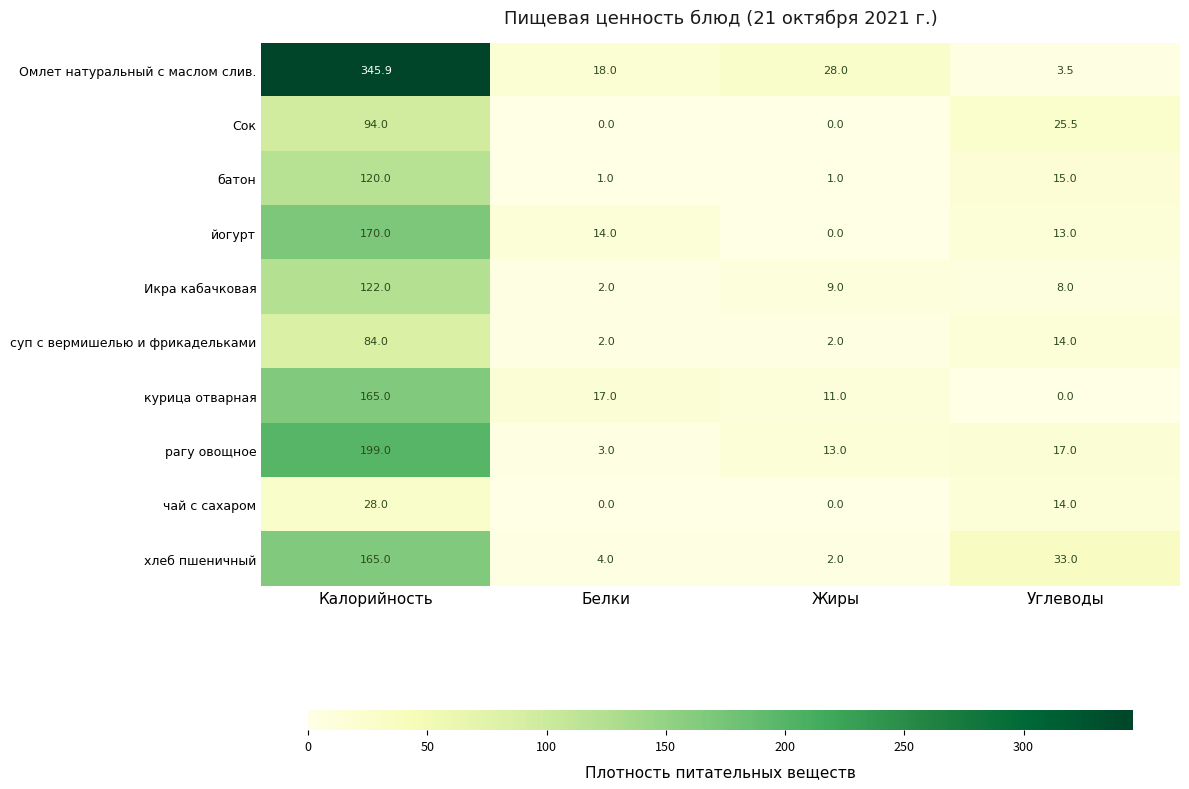

Which series has the widest spread of values?

Омлет натуральный с маслом слив.